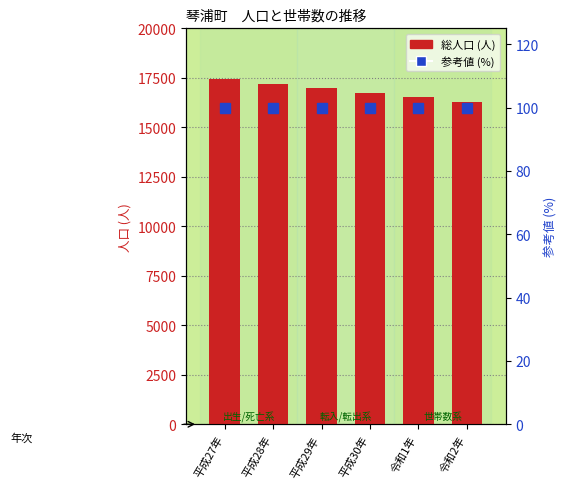

What is the smallest value displayed?

100